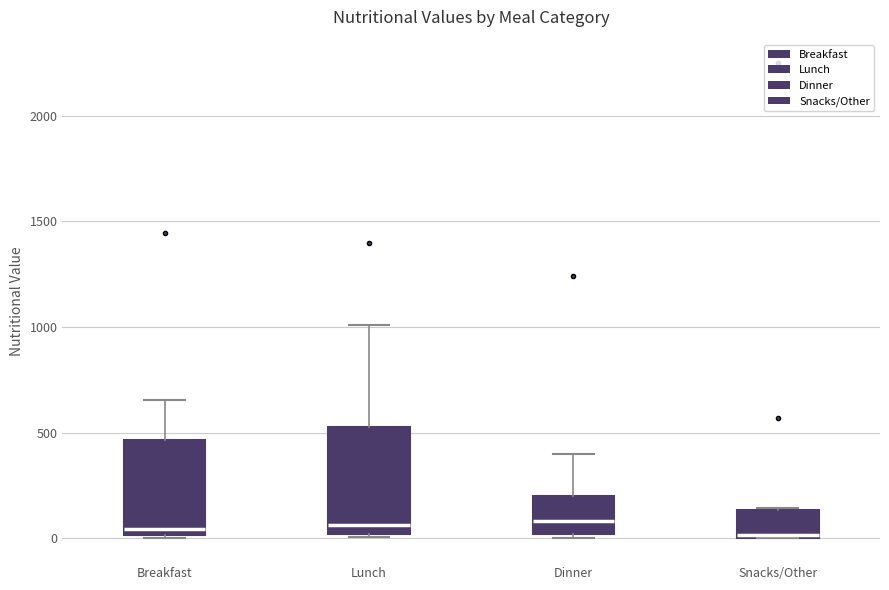

Which box is the tallest, from its lower edge to its upper edge?

Lunch